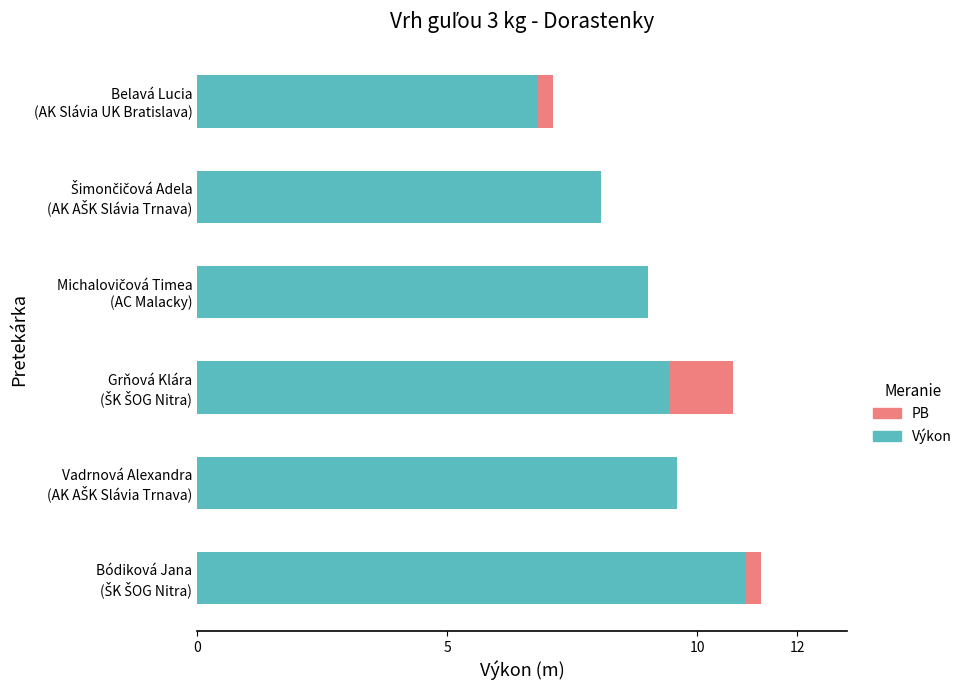

What are all the series names shown in the legend?

PB, Výkon